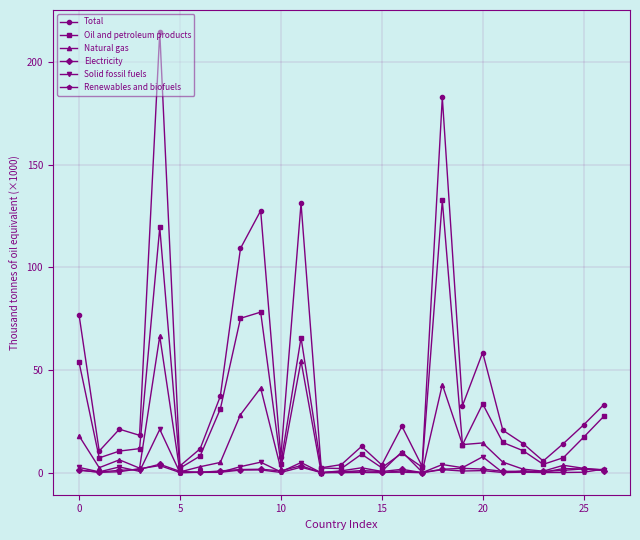

Which series has the widest spread of values?

Total